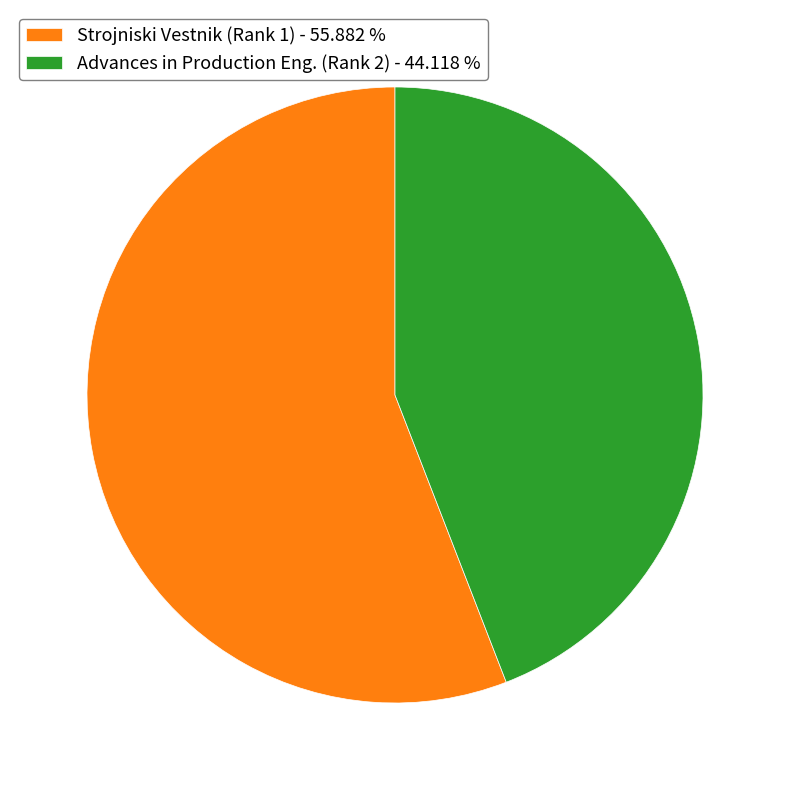

Which category has the biggest portion of the pie?

Strojniski Vestnik (Rank 1)